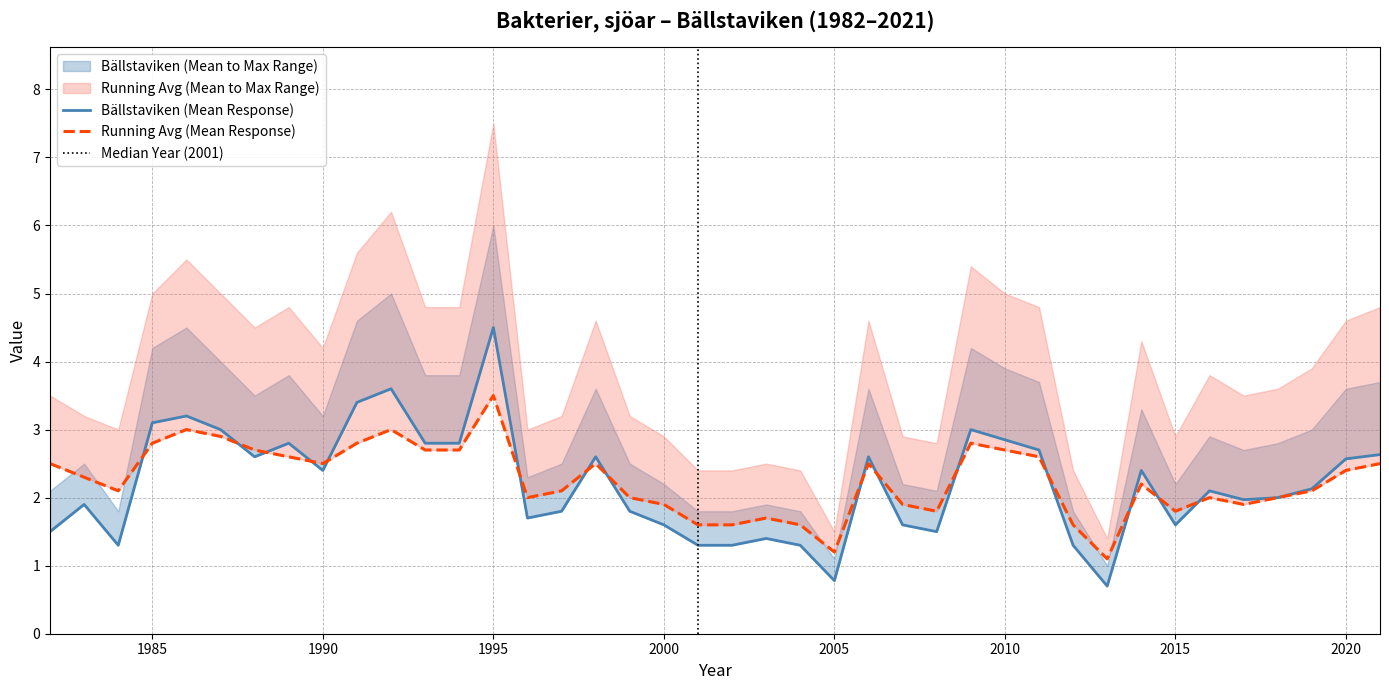

Where is Ballstaviken_mean nearest to the value 2?

2018